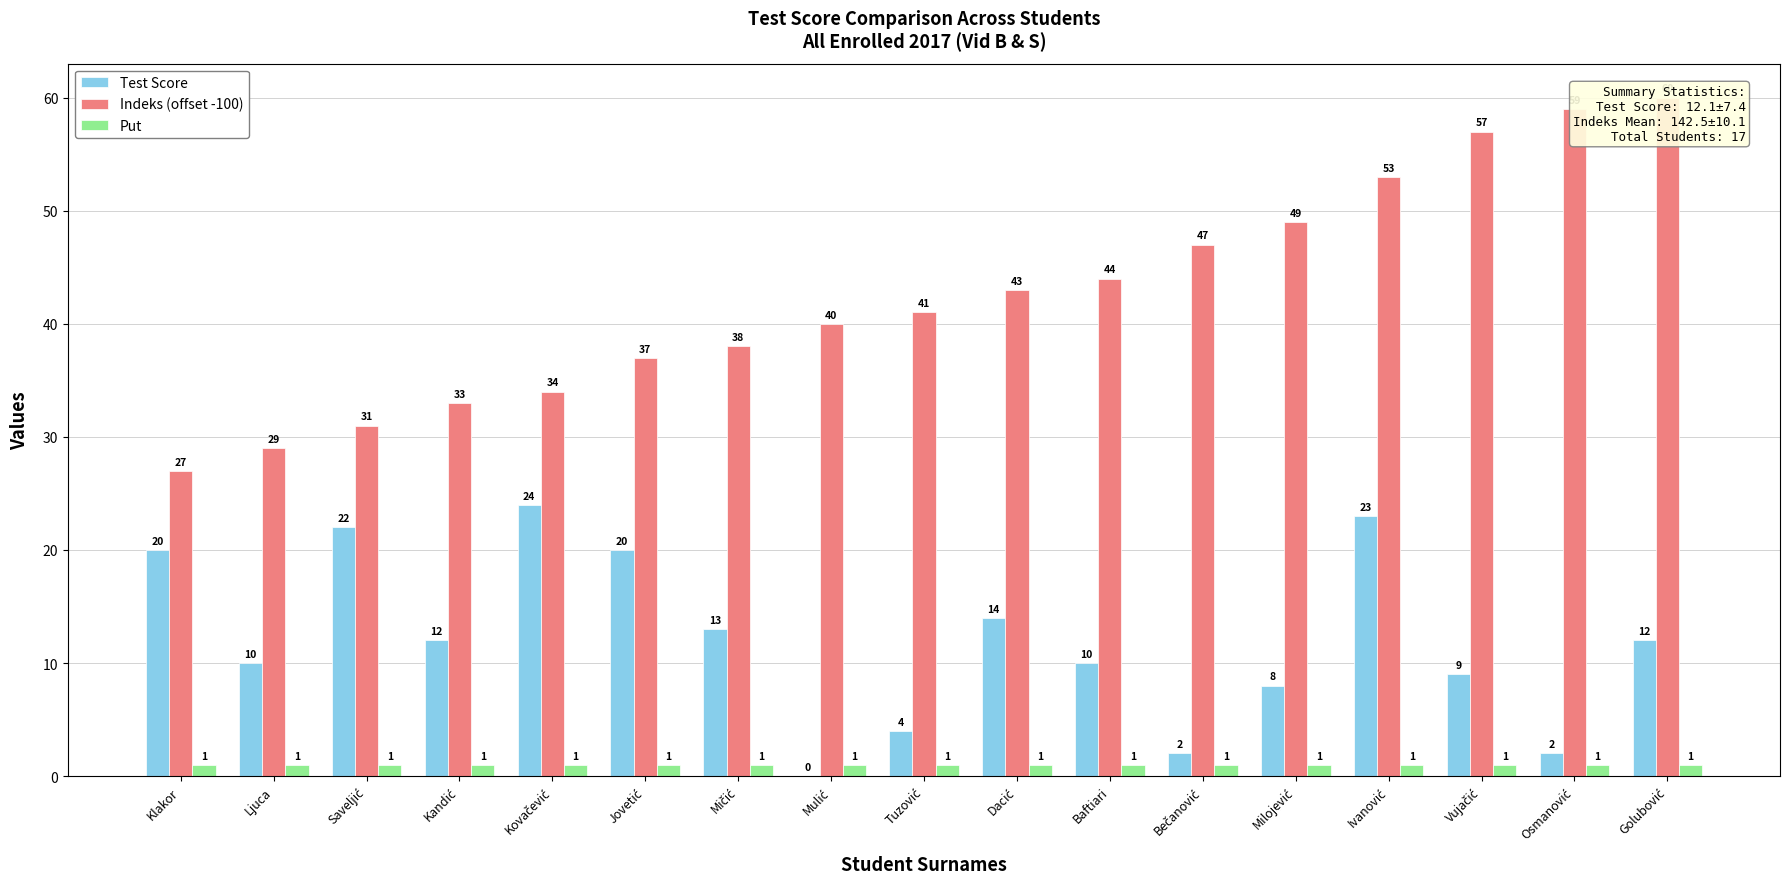

List the series in order of their overall mean, lowest first.

Put, Test Score, Indeks (offset -100)